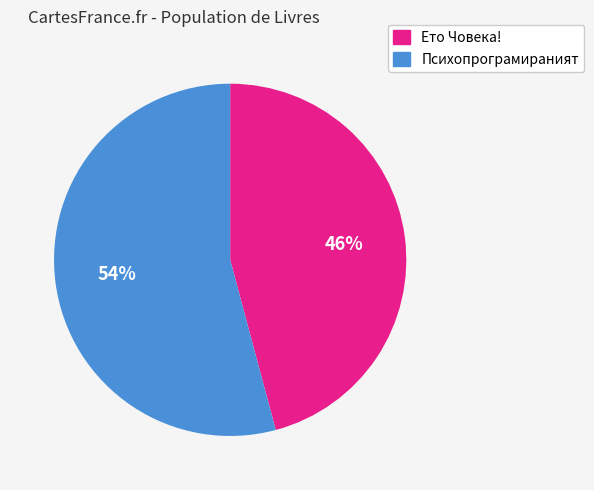

How many slices are in this pie chart?

2